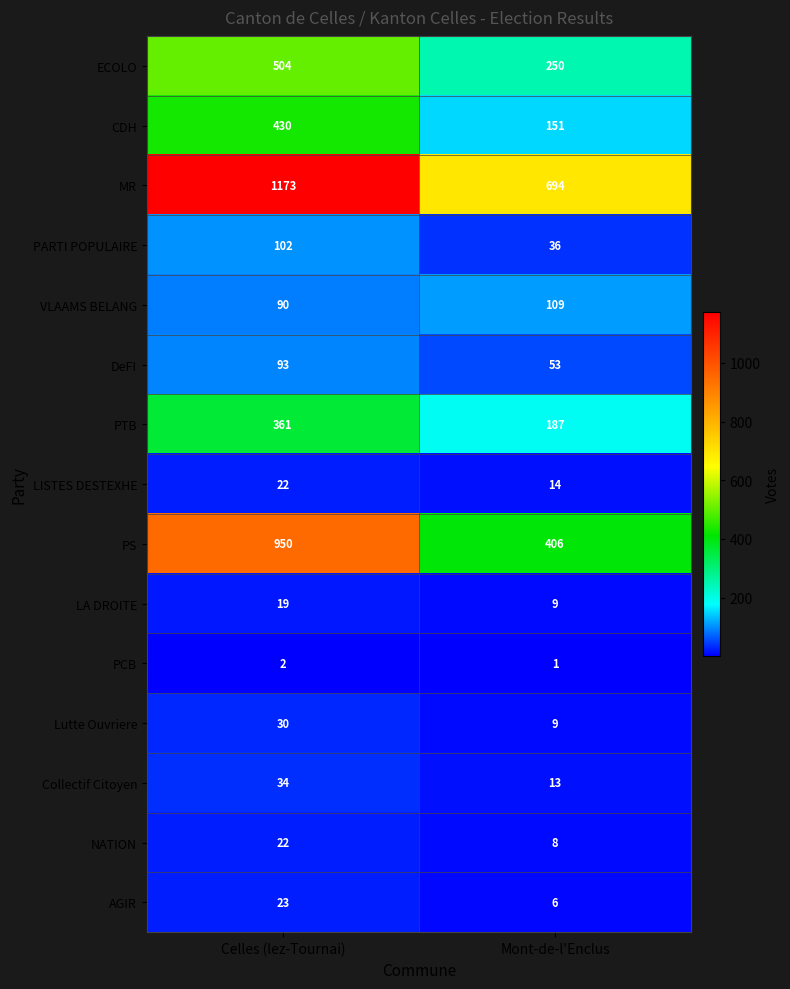

Which category has the highest value across all series?

Celles (lez-Tournai)